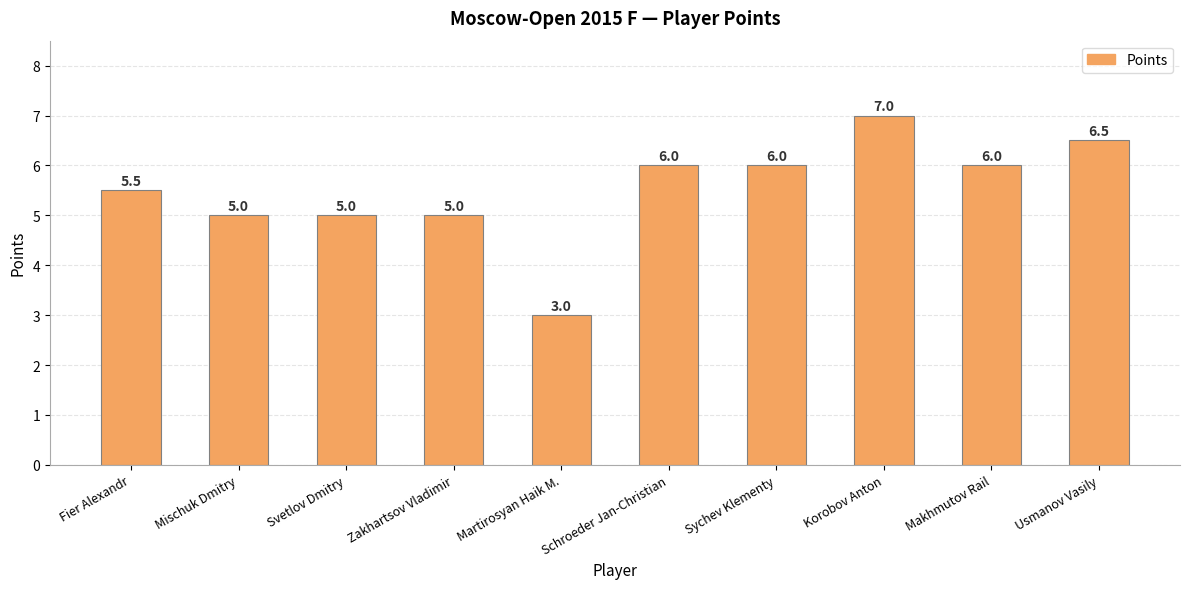

The chart shows a value of 6.5 at Usmanov Vasily. True or false?

True